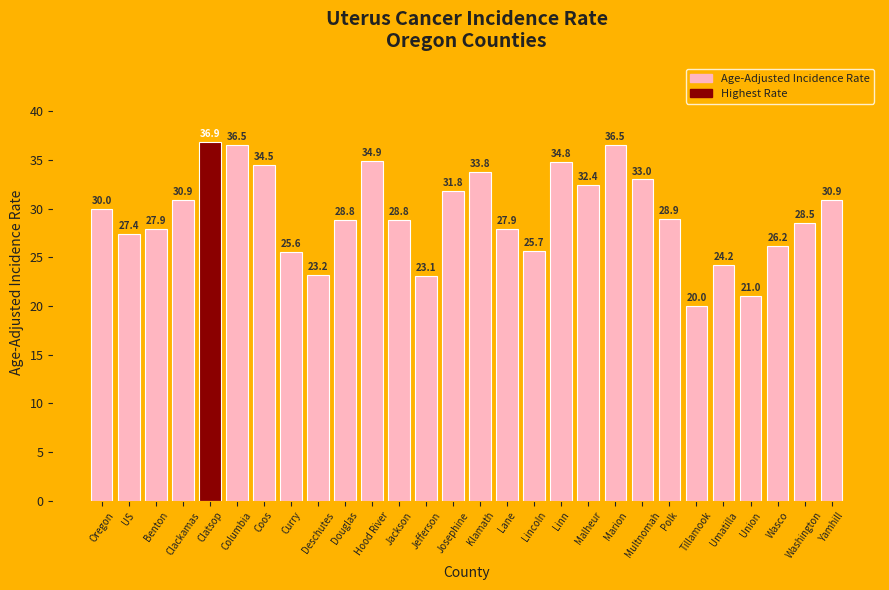

The chart shows a value of 34.9 at Hood River. True or false?

True